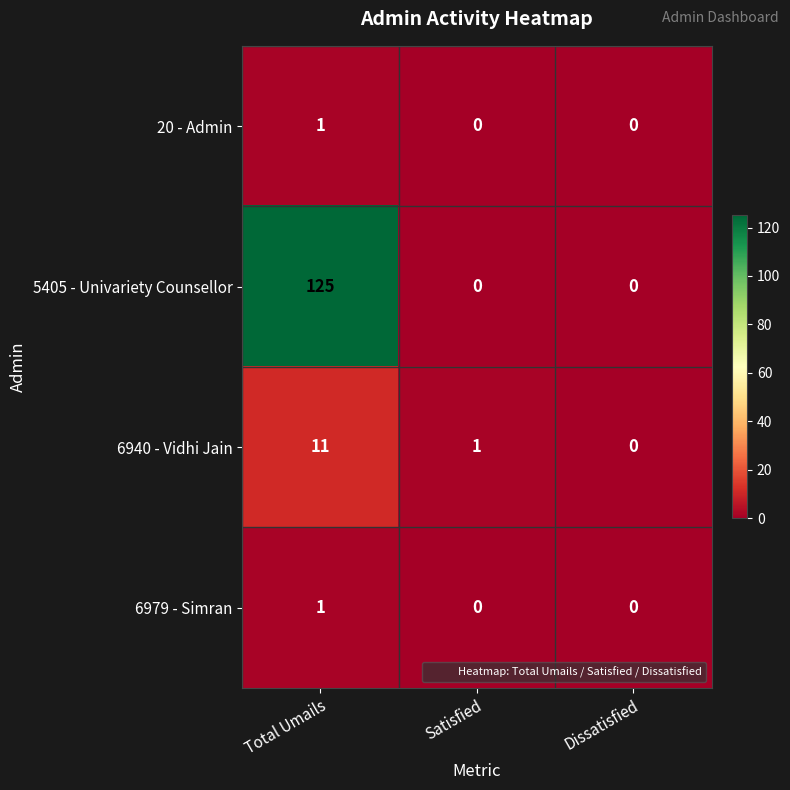

Read the 5405 - Univariety Counsellor value at Total Umails, to the nearest 5.

125